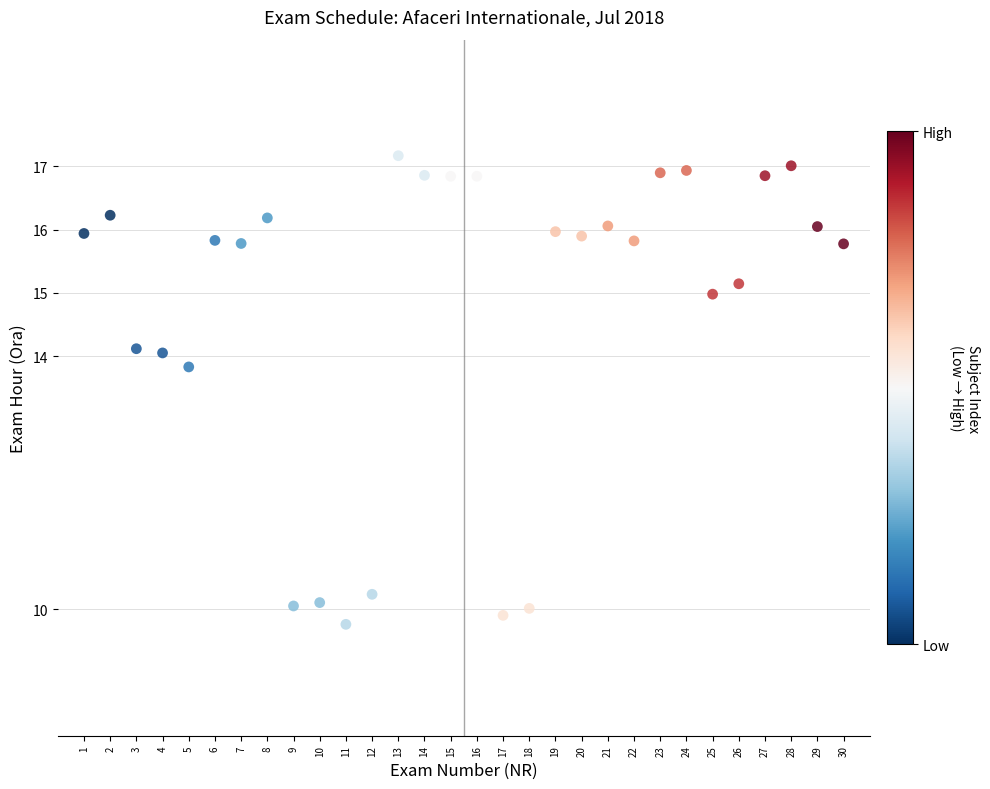

What is the range of X values (max minus min)?

29.0